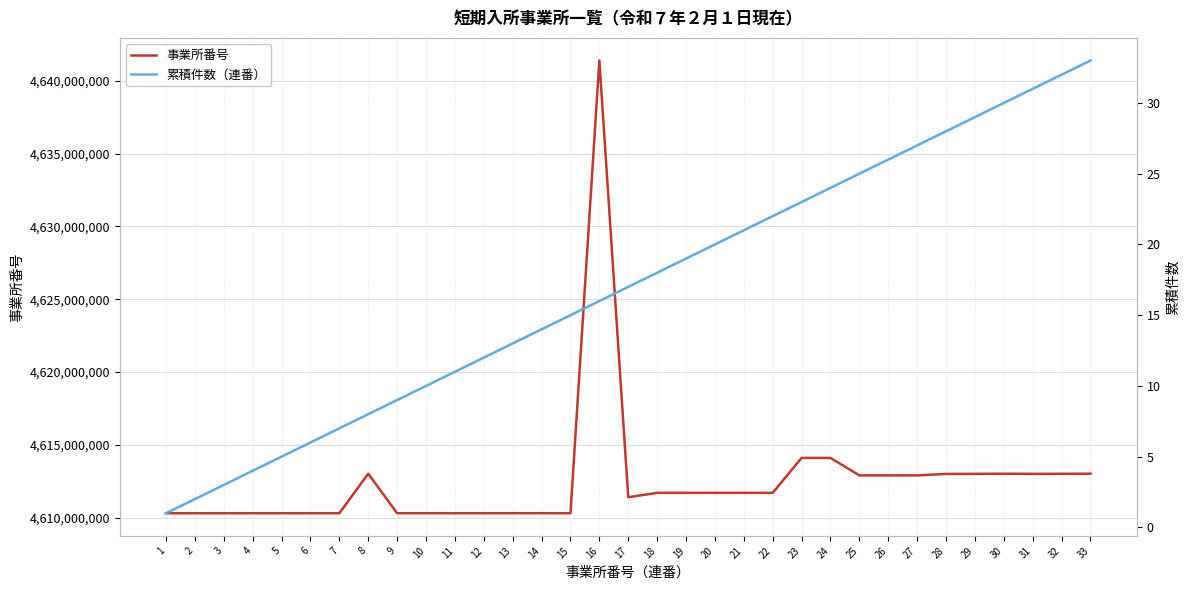

Does the chart have visible grid lines?

Yes